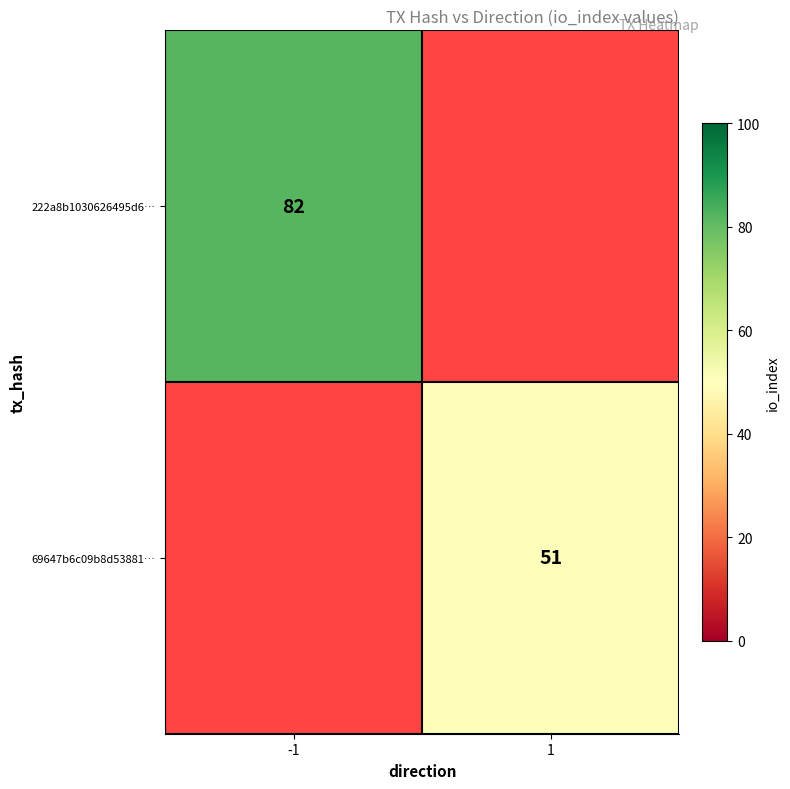

True or false: 69647b6c09b8d53881… has a value of 76 at 1.

False